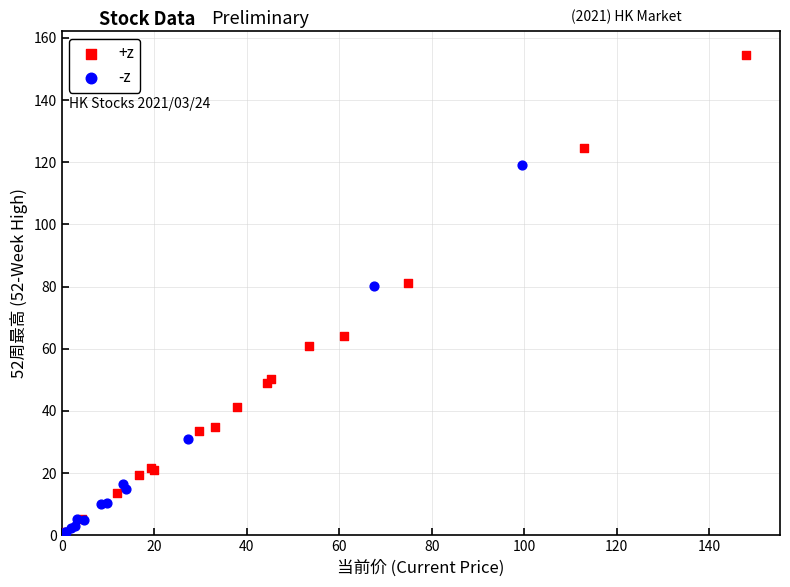

Which series reaches the maximum Y coordinate?

+z